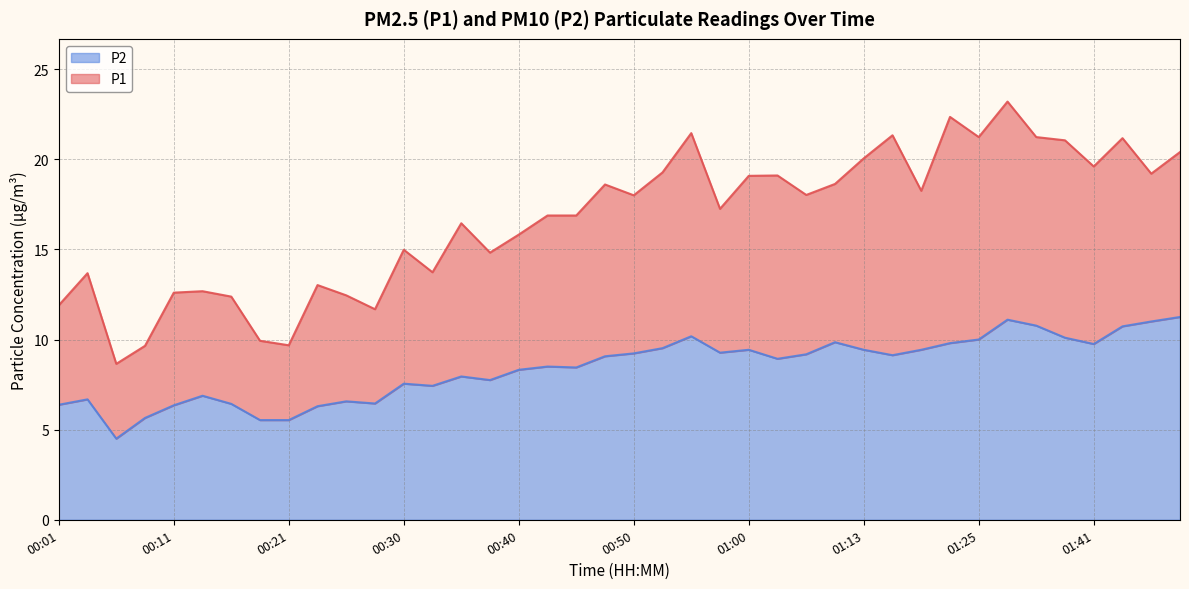

What is the value of the P1 point at the 1st from the left?

11.9